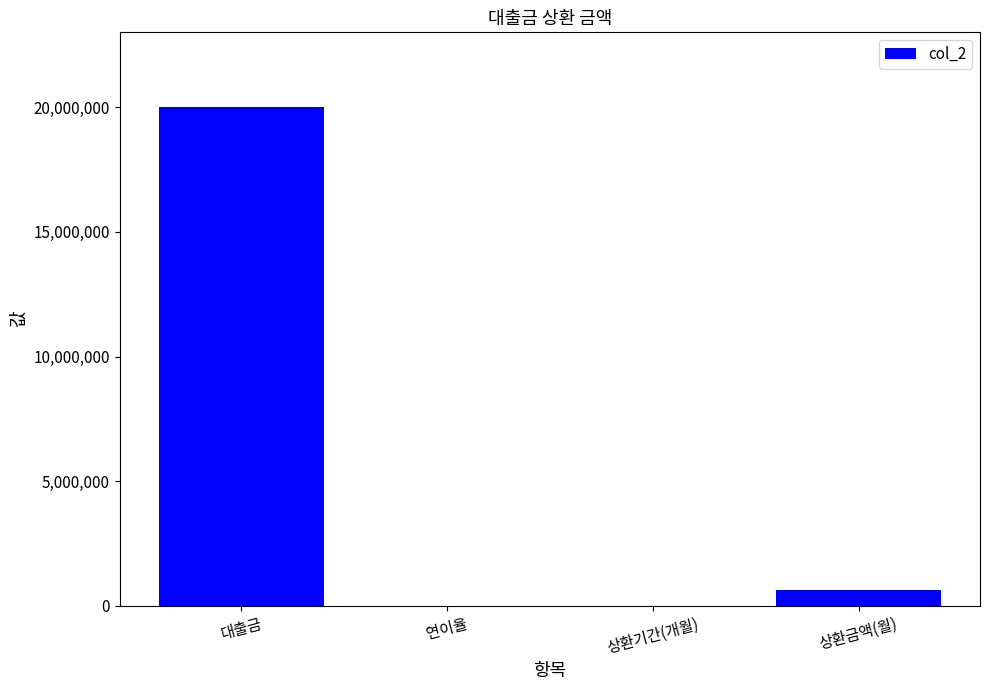

True or false: the data shows 36.0 at 상환기간(개월).

True